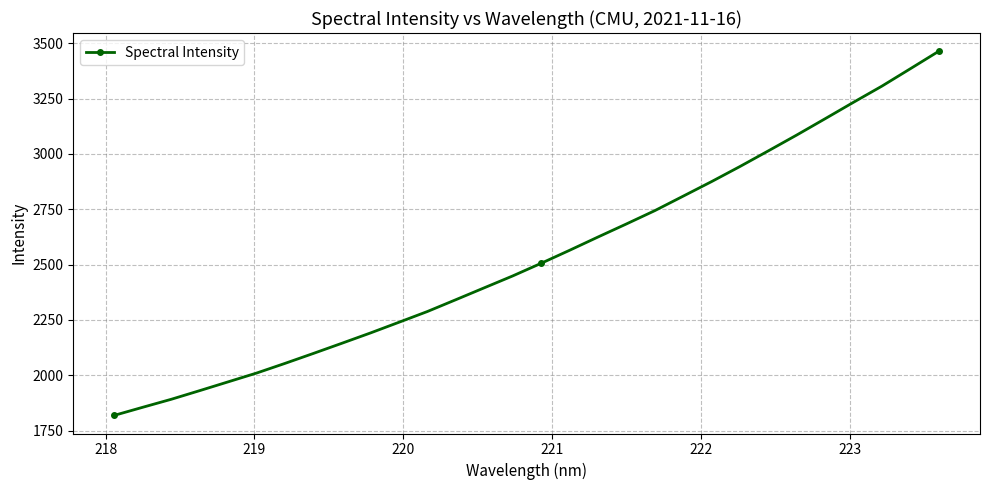

True or false: there are more than 0 points higher than both neighbors.

False